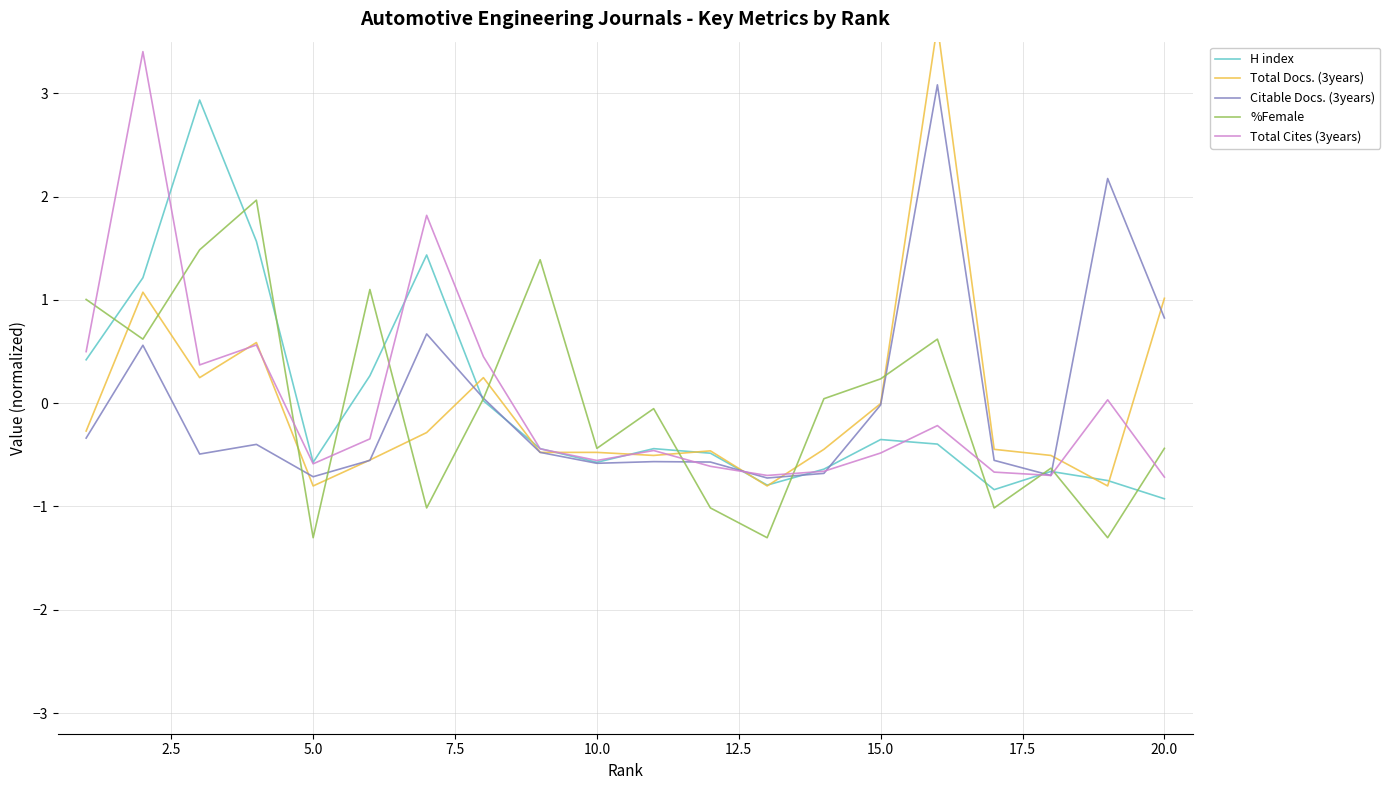

What is the maximum value for Citable Docs. (3years)?

3.1